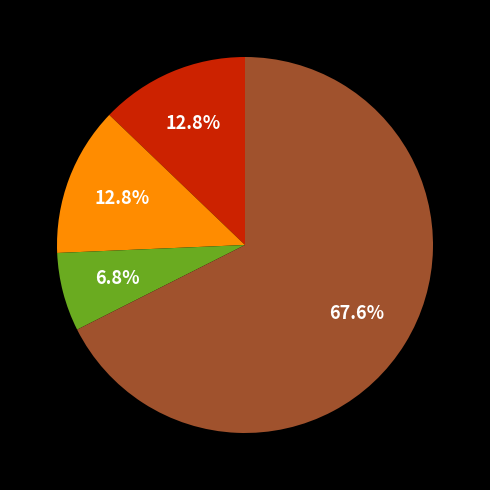

Is there any slice that represents more than half of the pie?

Yes